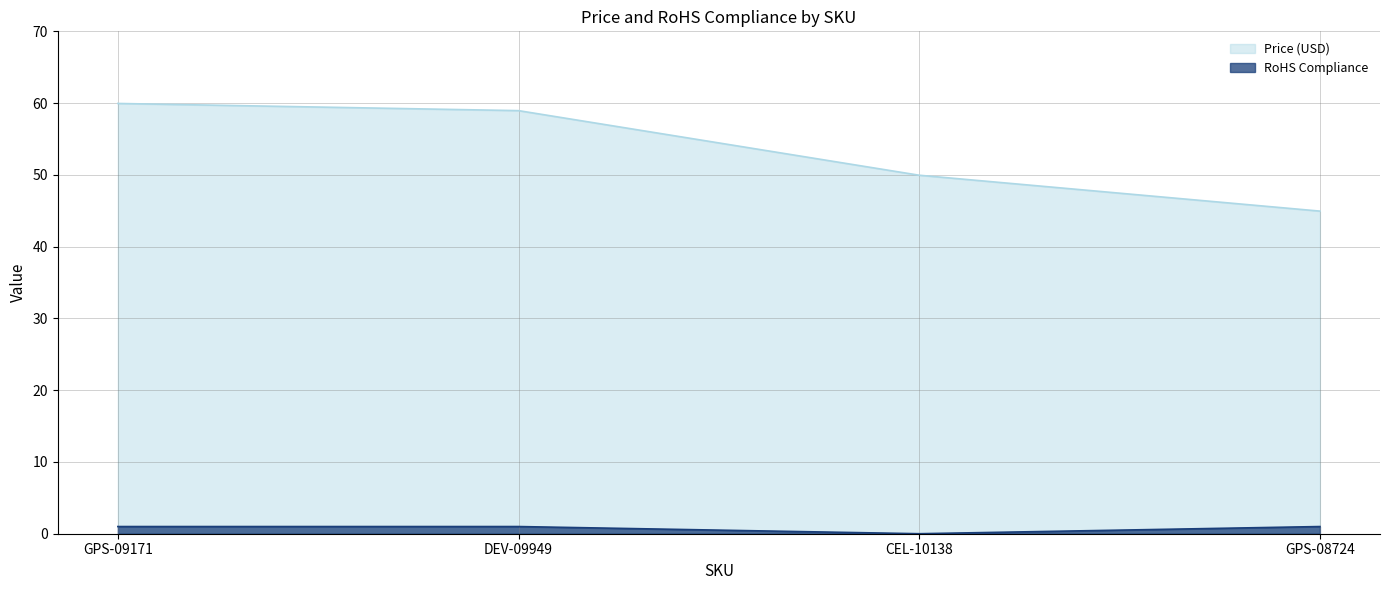

Reading left to right, what are all the values shown in this chart?

Price (USD): 60.0	59.0	50.0	45.0
RoHS Compliance: 1.0	1.0	0.0	1.0